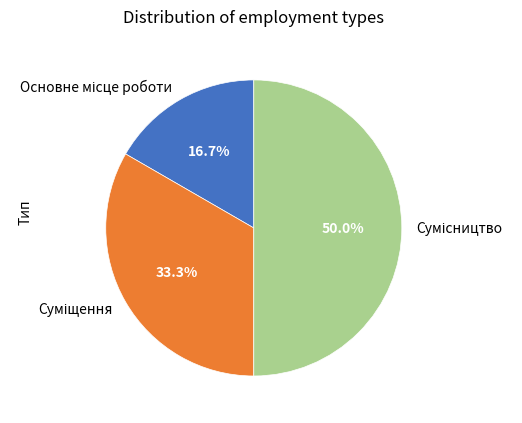

What is the total percentage of Основне місце роботи and Суміщення?

50.0%